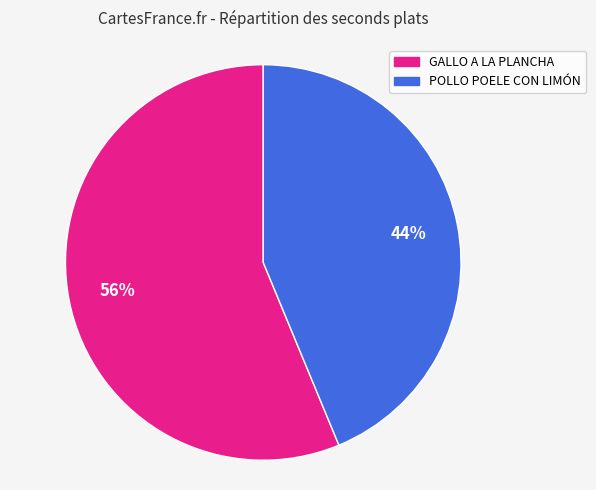

Is there a majority slice in this chart?

Yes